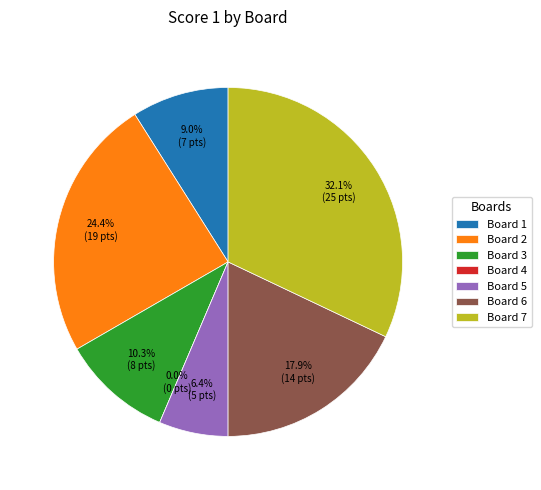

Between Board 4 and Board 3, which is larger?

Board 3